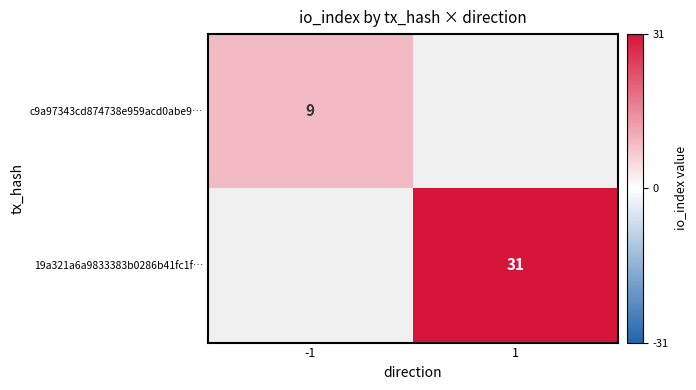

Is it true that 19a321a6a9833383b0286b41fc1f… equals 10 at 1?

False